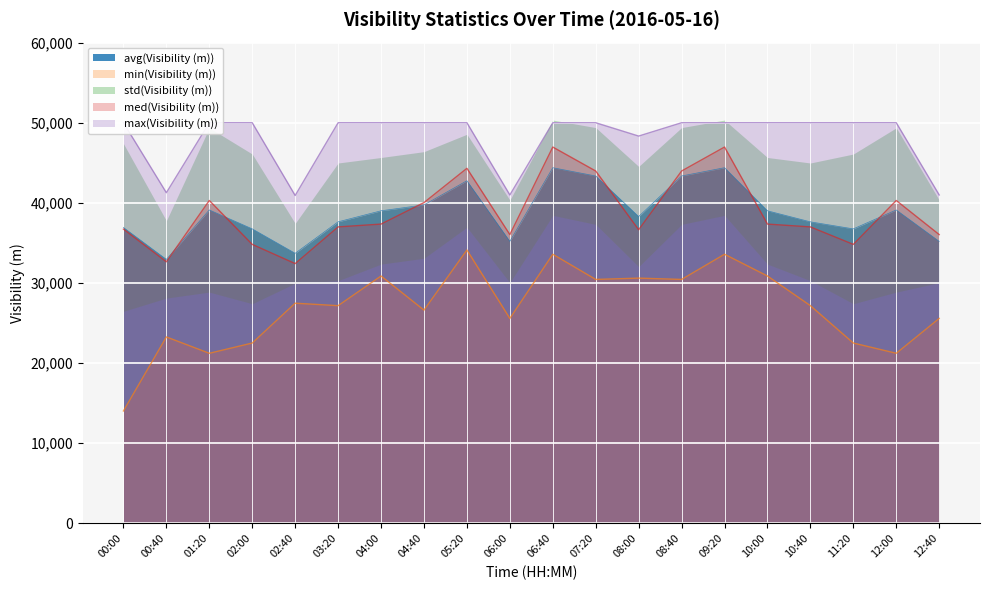

Is the value of max(Visibility (m)) at 09:20 greater than the value of min(Visibility (m)) at 06:40?

Yes